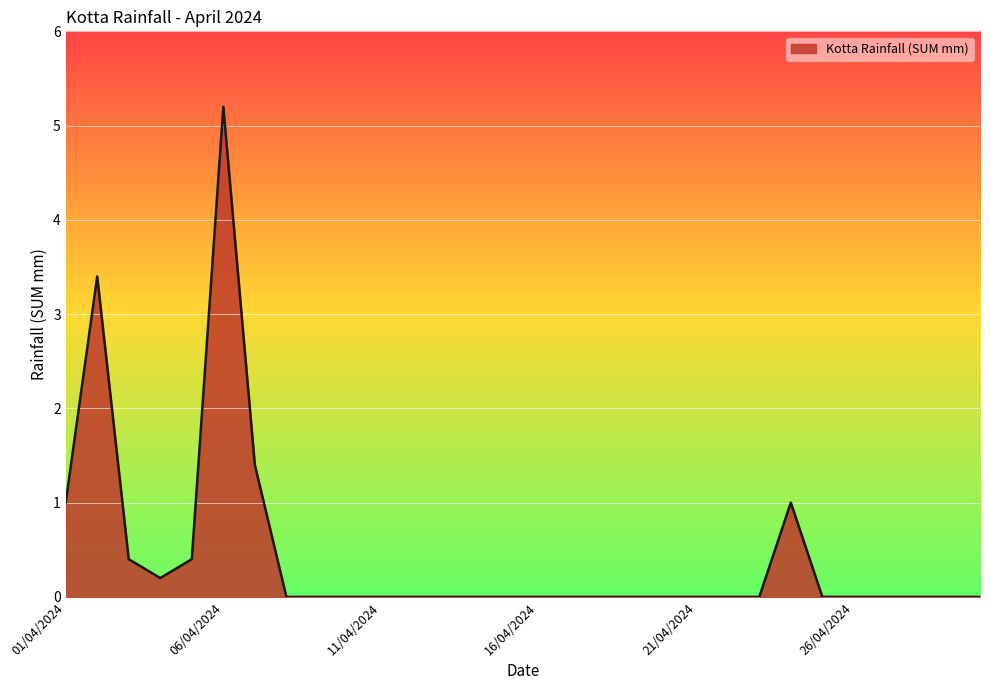

Does the chart have visible grid lines?

Yes